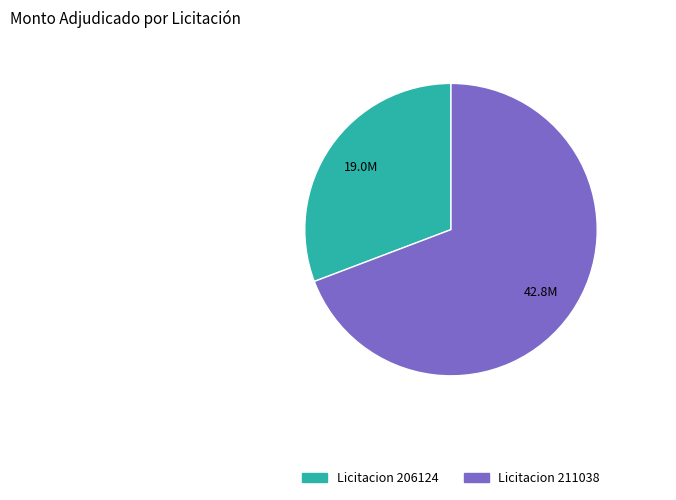

Is there a majority slice in this chart?

Yes